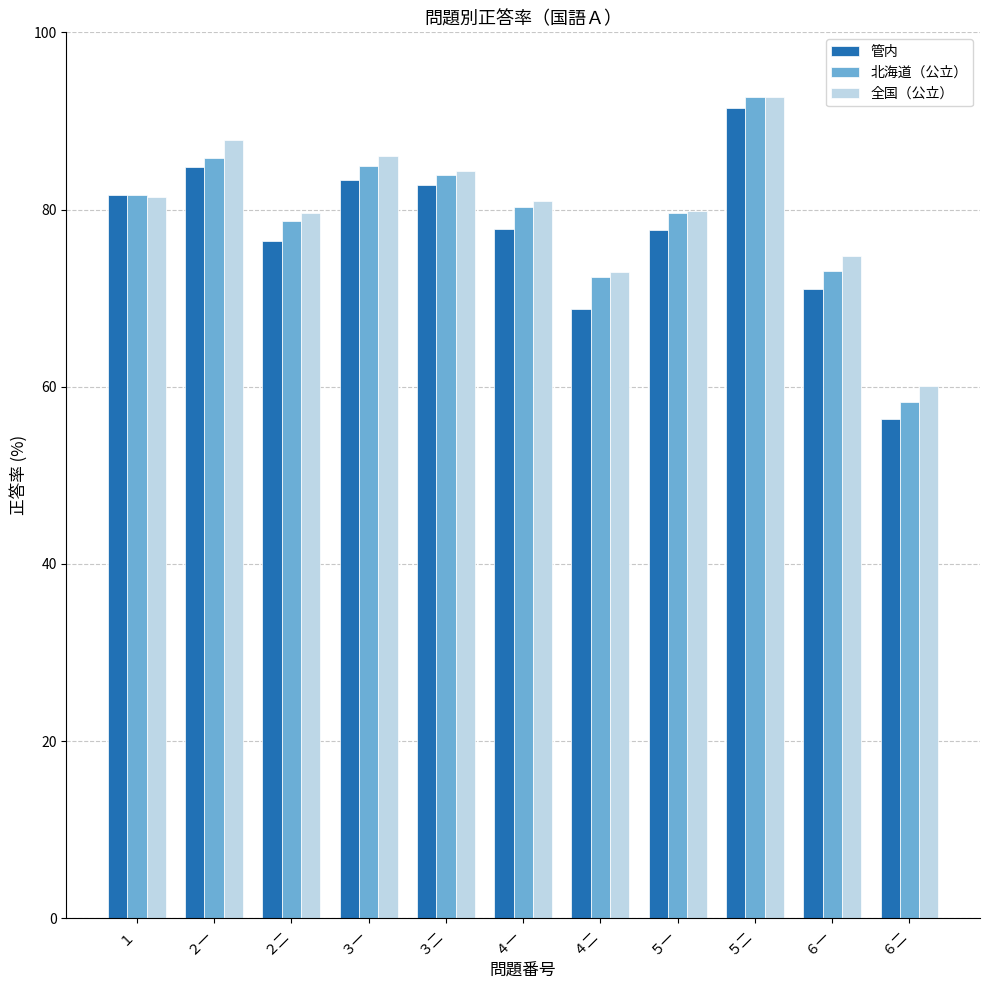

What is the difference between the 管内 values at ３二 and ６一?

11.7